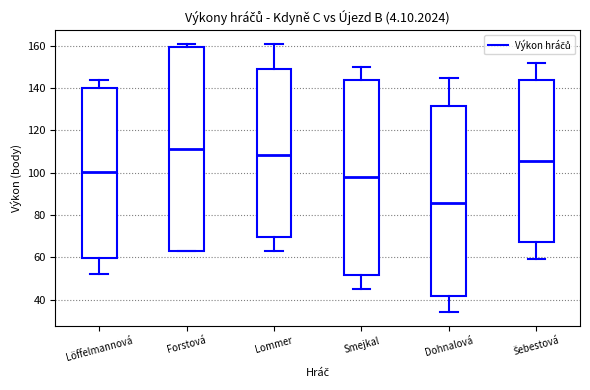

Reading left to right, transcribe this box plot: for each box, give where its median line is, the range the box spans, and where its two whiskers end, as read against the y-axis. The values are not printed on the chart, so give them approximately, as read against the axis.

Löffelmannová: median 100, box 60 to 140, whiskers 52 to 144
Forstová: median 112, box 64 to 160, whiskers 64 to 162
Lommer: median 108, box 70 to 150, whiskers 64 to 162
Smejkal: median 98, box 52 to 144, whiskers 46 to 150
Dohnalová: median 86, box 42 to 132, whiskers 34 to 146
Šebestová: median 106, box 68 to 144, whiskers 60 to 152